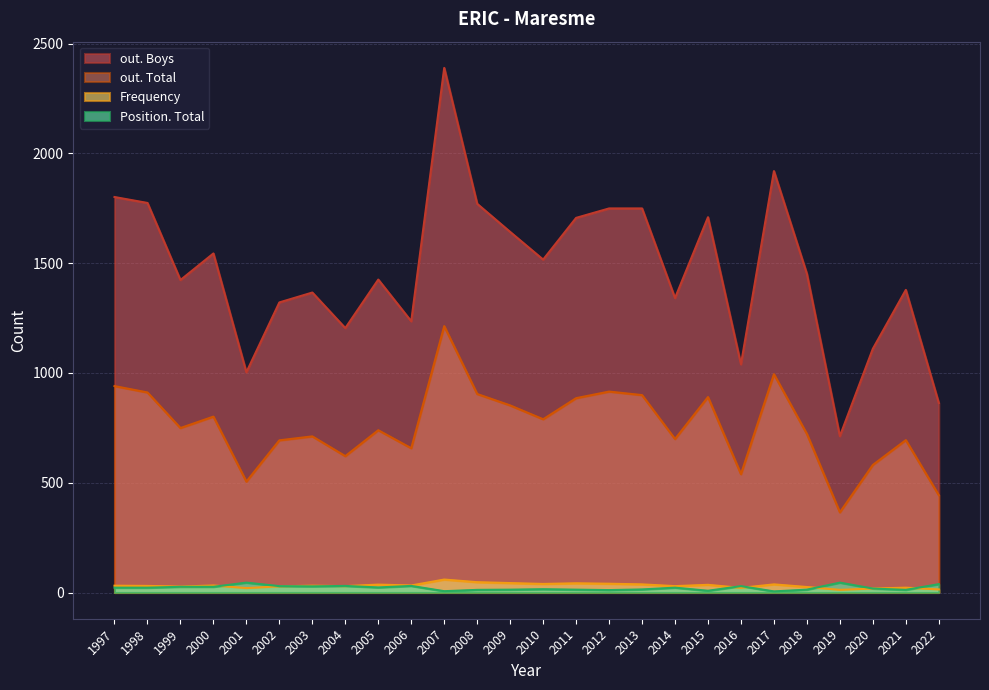

At which category is the sum across all series the highest?

2007